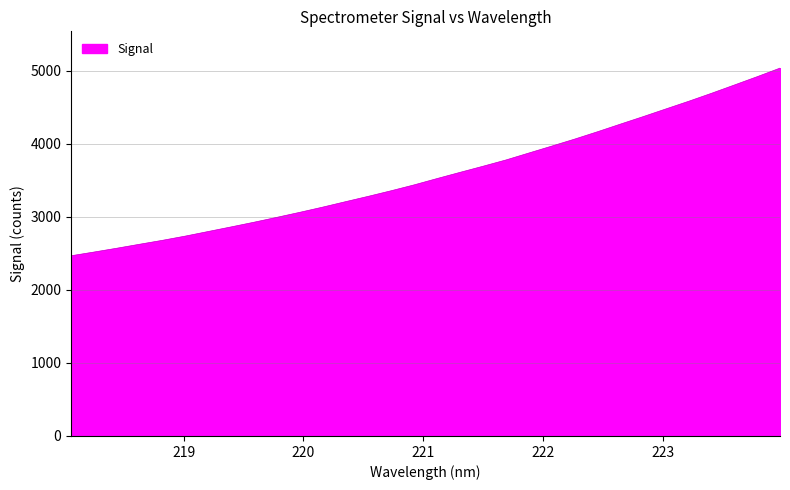

What is the sum of all values?

114510.0